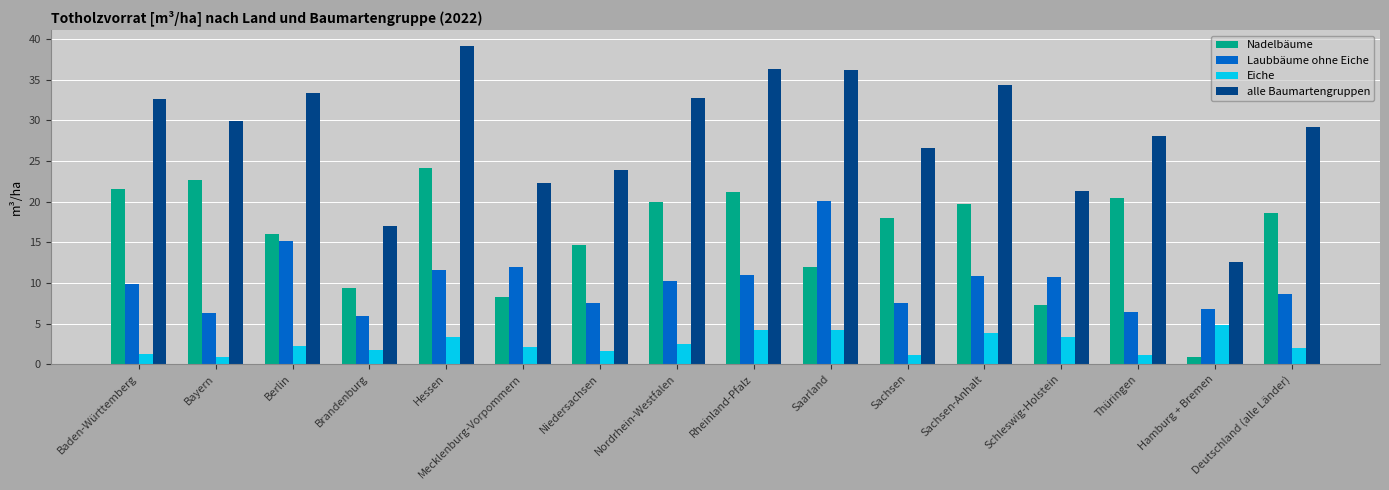

What is the difference between the Laubbäume ohne Eiche values at Niedersachsen and Rheinland-Pfalz?

3.5